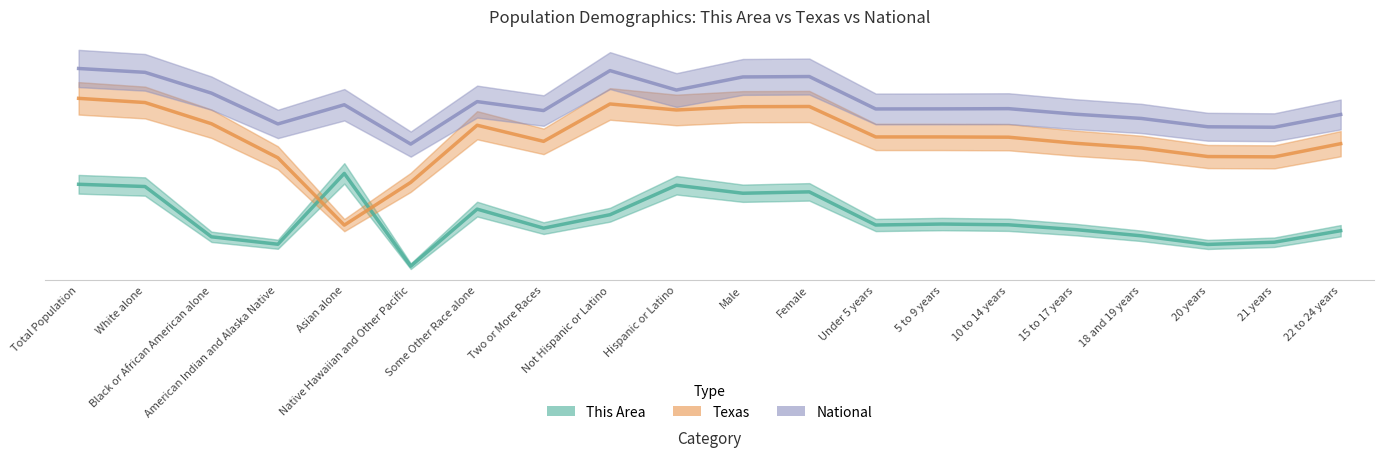

Reading right to left, what are all the values shown in this chart?

This Area: 22 to 24 years=5.9	21 years=5.0	20 years=4.8	18 and 19 years=5.5	15 to 17 years=6.0	10 to 14 years=6.4	5 to 9 years=6.5	Under 5 years=6.4	Female=9.2	Male=9.1	Hispanic or Latino=9.7	Not Hispanic or Latino=7.3	Two or More Races=6.1	Some Other Race alone=7.7	Native Hawaiian and Other Pacific=2.9	Asian alone=10.7	American Indian and Alaska Native=4.8	Black or African American alone=5.4	White alone=9.6	Total Population=9.8
Texas: 22 to 24 years=13.2	21 years=12.1	20 years=12.2	18 and 19 years=12.9	15 to 17 years=13.3	10 to 14 years=13.8	5 to 9 years=13.8	Under 5 years=13.8	Female=16.4	Male=16.3	Hispanic or Latino=16.1	Not Hispanic or Latino=16.6	Two or More Races=13.4	Some Other Race alone=14.8	Native Hawaiian and Other Pacific=10.0	Asian alone=6.4	American Indian and Alaska Native=12.0	Black or African American alone=14.9	White alone=16.7	Total Population=17.0
National: 22 to 24 years=15.7	21 years=14.6	20 years=14.7	18 and 19 years=15.4	15 to 17 years=15.7	10 to 14 years=16.2	5 to 9 years=16.2	Under 5 years=16.1	Female=18.9	Male=18.8	Hispanic or Latino=17.7	Not Hispanic or Latino=19.4	Two or More Races=16.0	Some Other Race alone=16.8	Native Hawaiian and Other Pacific=13.2	Asian alone=16.5	American Indian and Alaska Native=14.9	Black or African American alone=17.5	White alone=19.2	Total Population=19.5